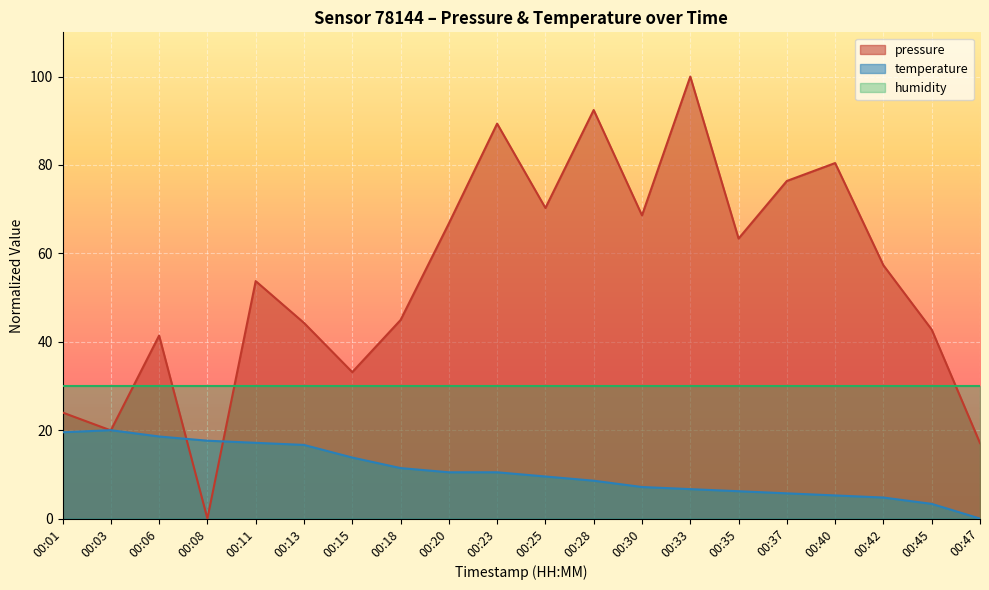

At how many categories does at least one series exceed 8?

20